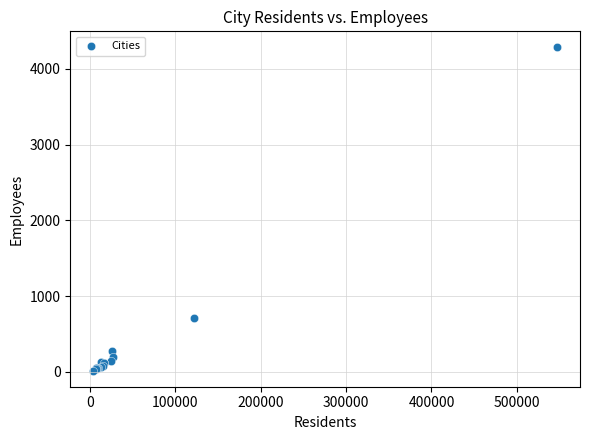

What Y value in the scatter plot is closest to 2150?

715